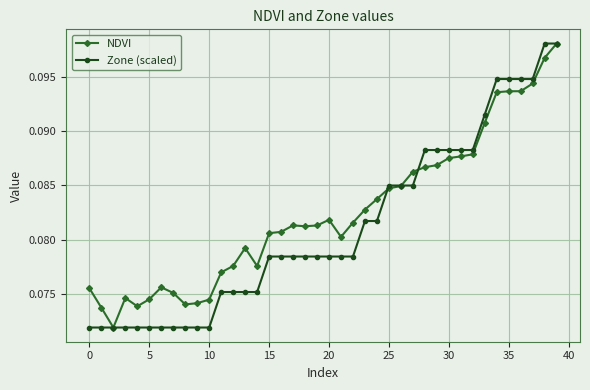

At how many categories does at least one series exceed 0?

40